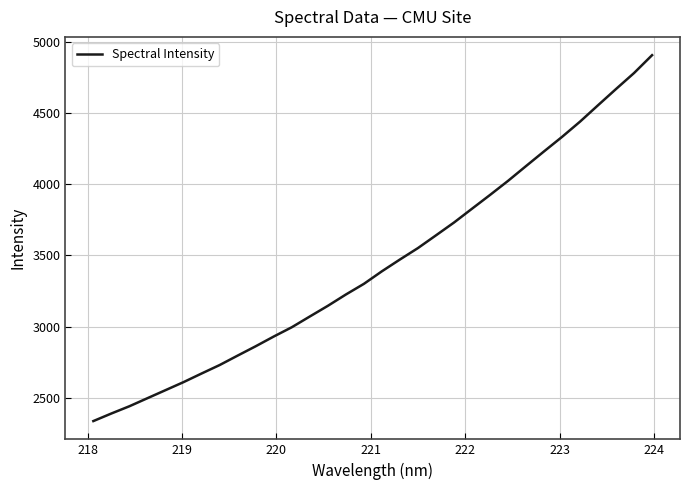

What is the sum of all values?

110157.7